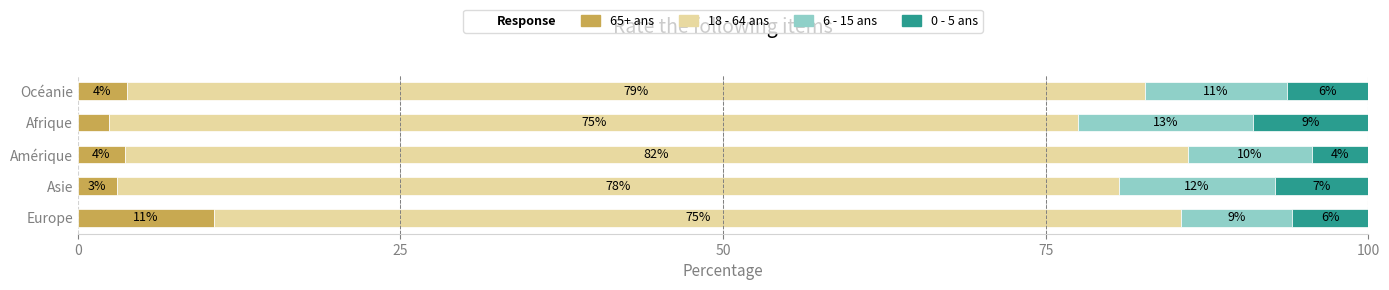

How many data points in 65+ ans are above 3?

4